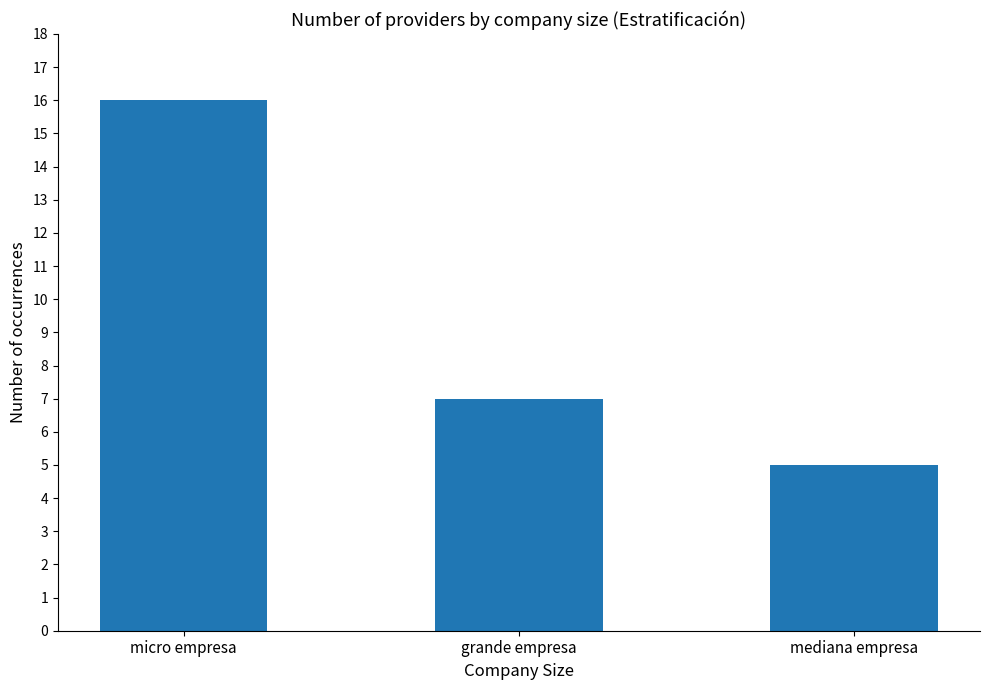

The chart shows a value of 5 at mediana empresa. True or false?

True